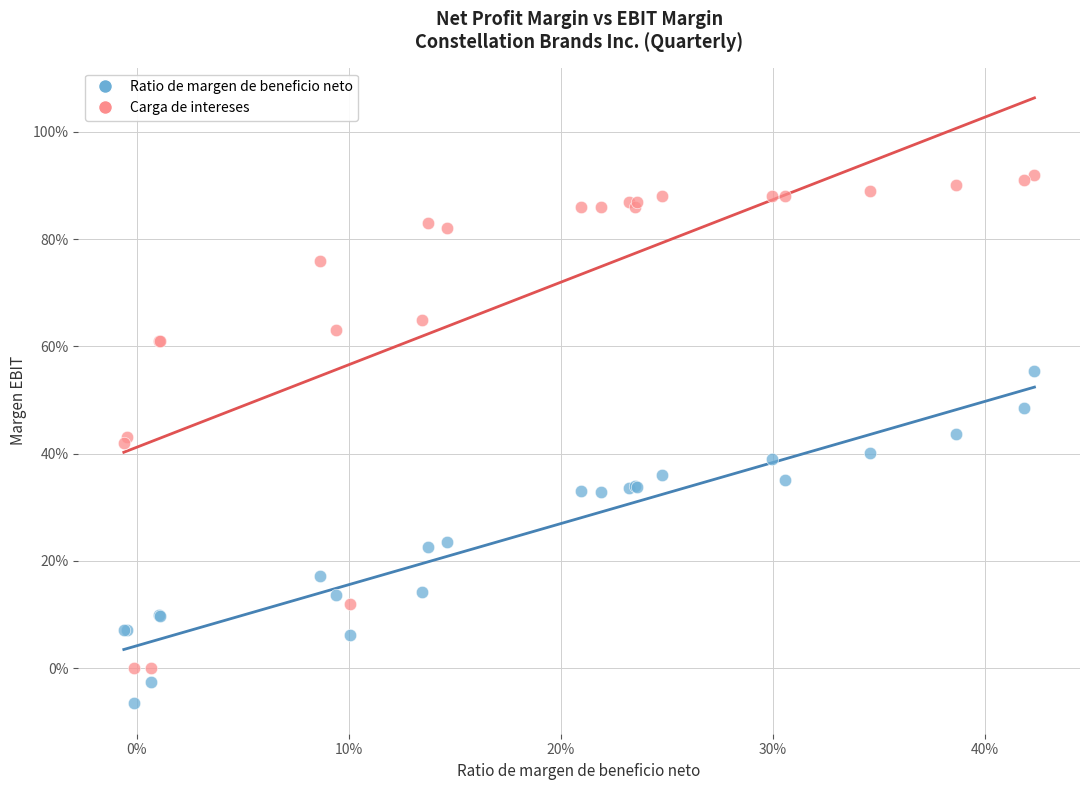

What are all the series names shown in the legend?

Ratio de margen de beneficio neto, Carga de intereses